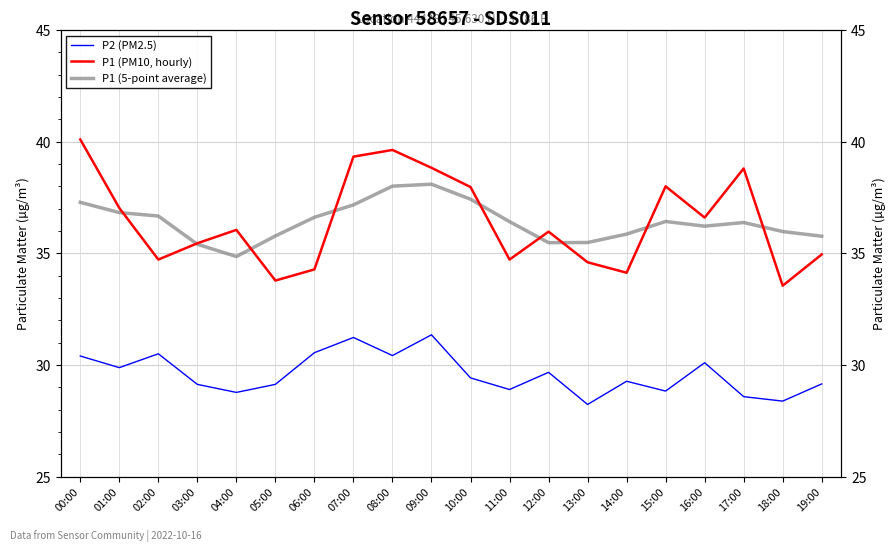

How many interior local peaks does the P2 (PM2.5) series have?

6